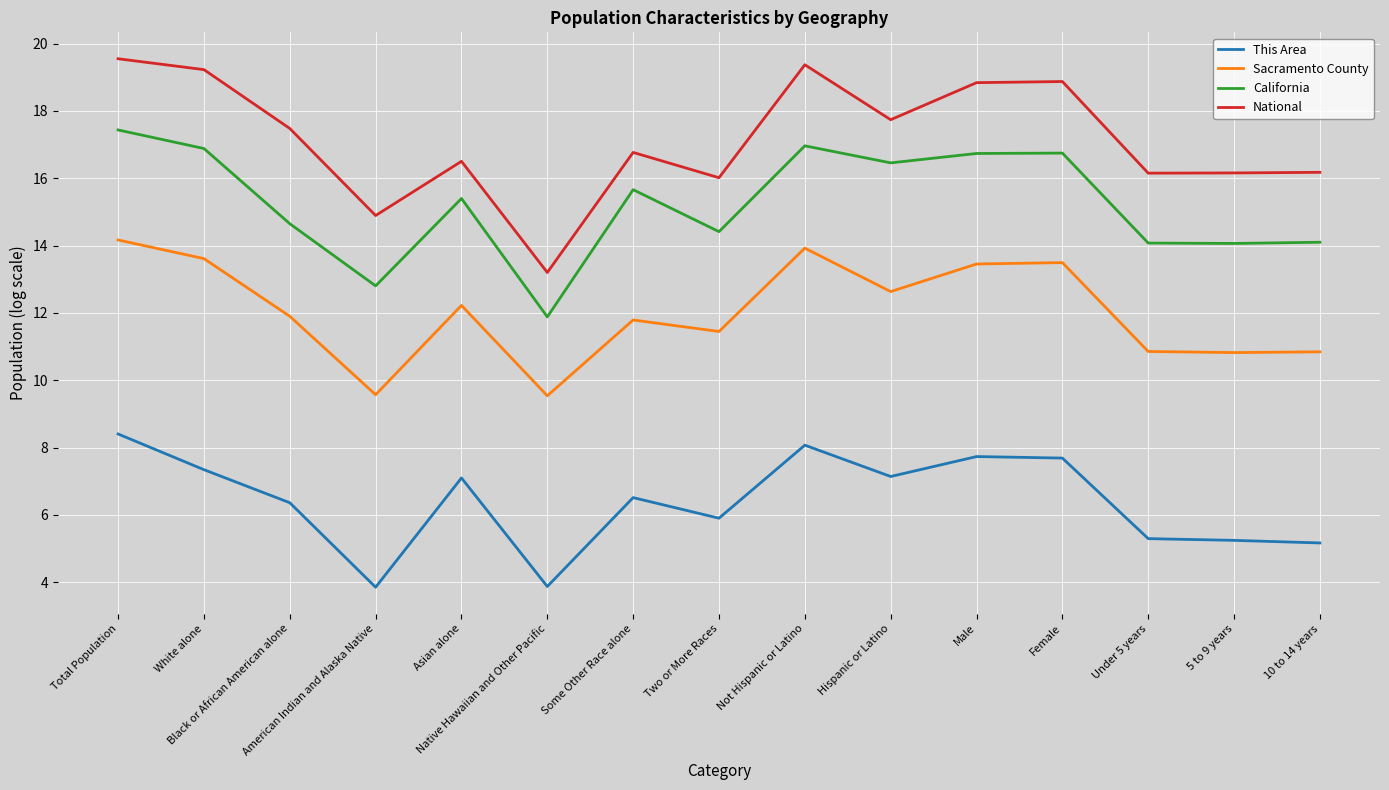

True or false: Sacramento County and National cross at least once.

False